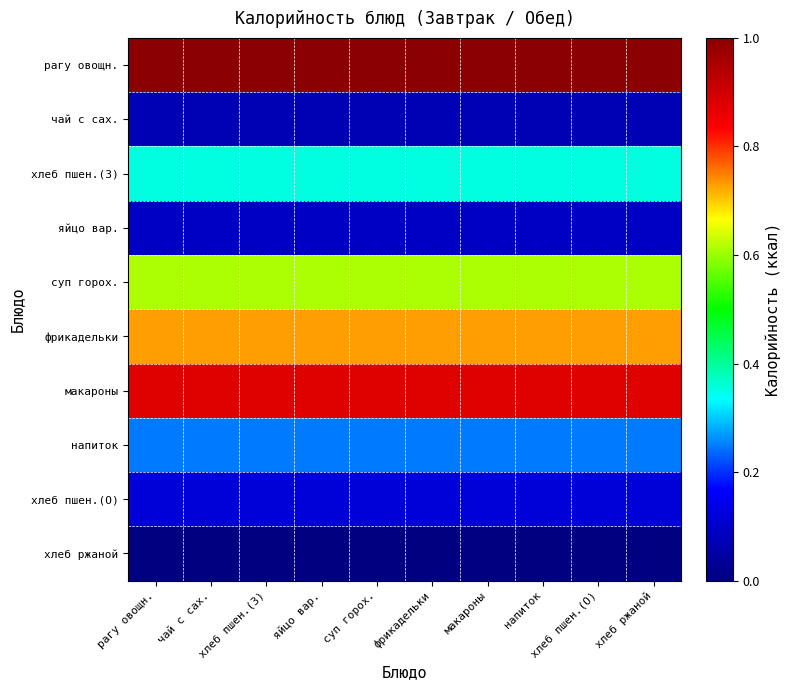

Reading left to right, list all the values displayed in this chart.

рагу овощн.: рагу овощн.=1.0	чай с сах.=1.0	хлеб пшен.(З)=1.0	яйцо вар.=1.0	суп горох.=1.0	фрикадельки=1.0	макароны=1.0	напиток=1.0	хлеб пшен.(О)=1.0	хлеб ржаной=1.0
чай с сах.: рагу овощн.=0.1	чай с сах.=0.1	хлеб пшен.(З)=0.1	яйцо вар.=0.1	суп горох.=0.1	фрикадельки=0.1	макароны=0.1	напиток=0.1	хлеб пшен.(О)=0.1	хлеб ржаной=0.1
хлеб пшен.(З): рагу овощн.=0.4	чай с сах.=0.4	хлеб пшен.(З)=0.4	яйцо вар.=0.4	суп горох.=0.4	фрикадельки=0.4	макароны=0.4	напиток=0.4	хлеб пшен.(О)=0.4	хлеб ржаной=0.4
яйцо вар.: рагу овощн.=0.1	чай с сах.=0.1	хлеб пшен.(З)=0.1	яйцо вар.=0.1	суп горох.=0.1	фрикадельки=0.1	макароны=0.1	напиток=0.1	хлеб пшен.(О)=0.1	хлеб ржаной=0.1
суп горох.: рагу овощн.=0.6	чай с сах.=0.6	хлеб пшен.(З)=0.6	яйцо вар.=0.6	суп горох.=0.6	фрикадельки=0.6	макароны=0.6	напиток=0.6	хлеб пшен.(О)=0.6	хлеб ржаной=0.6
фрикадельки: рагу овощн.=0.7	чай с сах.=0.7	хлеб пшен.(З)=0.7	яйцо вар.=0.7	суп горох.=0.7	фрикадельки=0.7	макароны=0.7	напиток=0.7	хлеб пшен.(О)=0.7	хлеб ржаной=0.7
макароны: рагу овощн.=0.9	чай с сах.=0.9	хлеб пшен.(З)=0.9	яйцо вар.=0.9	суп горох.=0.9	фрикадельки=0.9	макароны=0.9	напиток=0.9	хлеб пшен.(О)=0.9	хлеб ржаной=0.9
напиток: рагу овощн.=0.2	чай с сах.=0.2	хлеб пшен.(З)=0.2	яйцо вар.=0.2	суп горох.=0.2	фрикадельки=0.2	макароны=0.2	напиток=0.2	хлеб пшен.(О)=0.2	хлеб ржаной=0.2
хлеб пшен.(О): рагу овощн.=0.1	чай с сах.=0.1	хлеб пшен.(З)=0.1	яйцо вар.=0.1	суп горох.=0.1	фрикадельки=0.1	макароны=0.1	напиток=0.1	хлеб пшен.(О)=0.1	хлеб ржаной=0.1
хлеб ржаной: рагу овощн.=0.0	чай с сах.=0.0	хлеб пшен.(З)=0.0	яйцо вар.=0.0	суп горох.=0.0	фрикадельки=0.0	макароны=0.0	напиток=0.0	хлеб пшен.(О)=0.0	хлеб ржаной=0.0